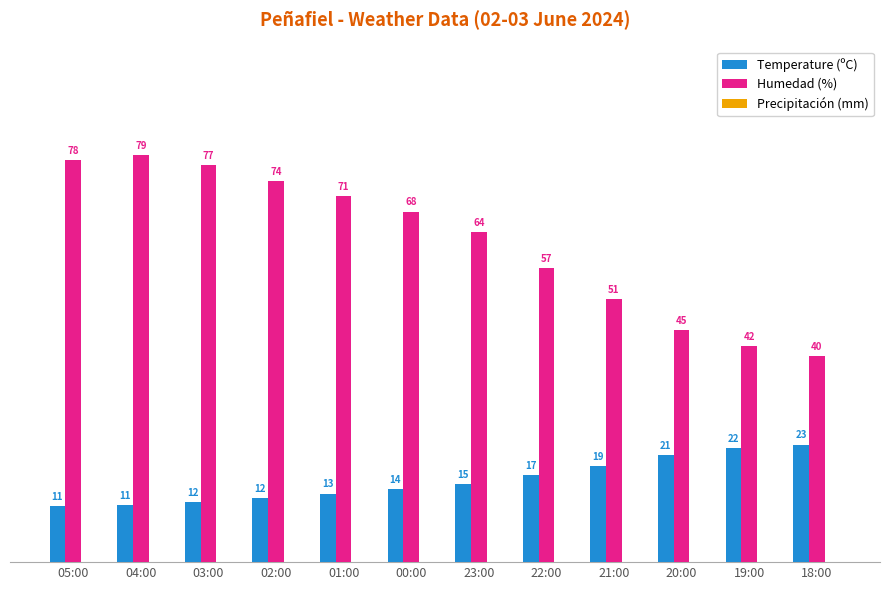

The value of Humedad (%) at 21:00 is 14.5. True or false?

False